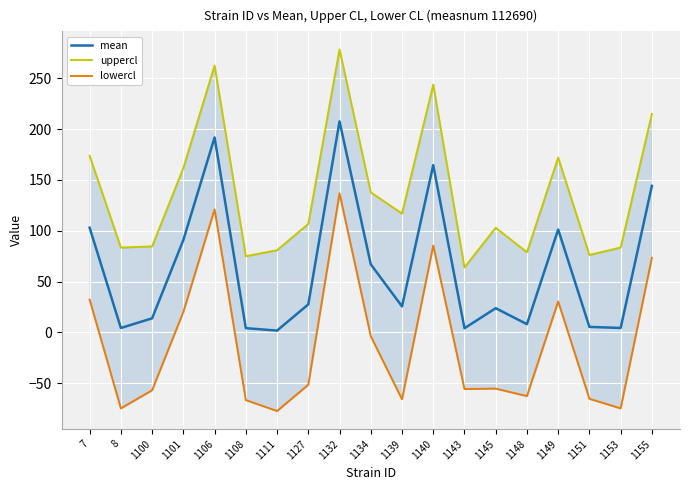

Reading right to left, extract all data points from this chart.

mean: 144.2	4.4	5.5	101.2	8.2	23.9	4.2	164.5	25.6	67.0	207.6	27.6	1.8	4.2	191.8	90.9	13.9	4.4	103.0
uppercl: 214.9	83.5	76.2	172.0	78.9	102.9	63.9	243.6	116.9	137.8	278.3	106.7	80.9	75.0	262.5	161.6	84.6	83.5	173.7
lowercl: 73.4	-74.7	-65.3	30.5	-62.6	-55.2	-55.6	85.5	-65.7	-3.7	136.8	-51.5	-77.2	-66.5	121.0	20.2	-56.8	-74.7	32.3